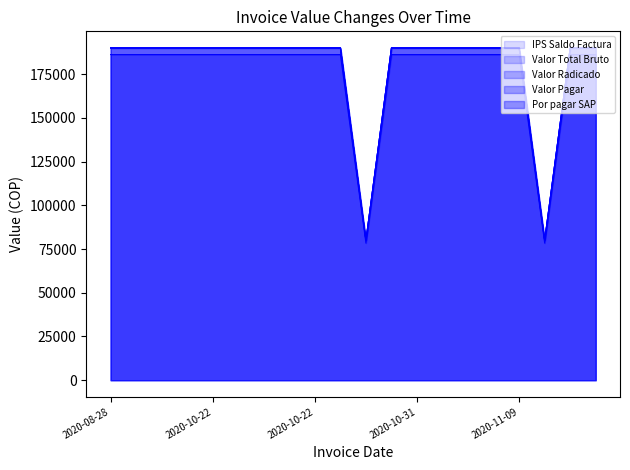

What is the average value of the Por pagar SAP series?

175420